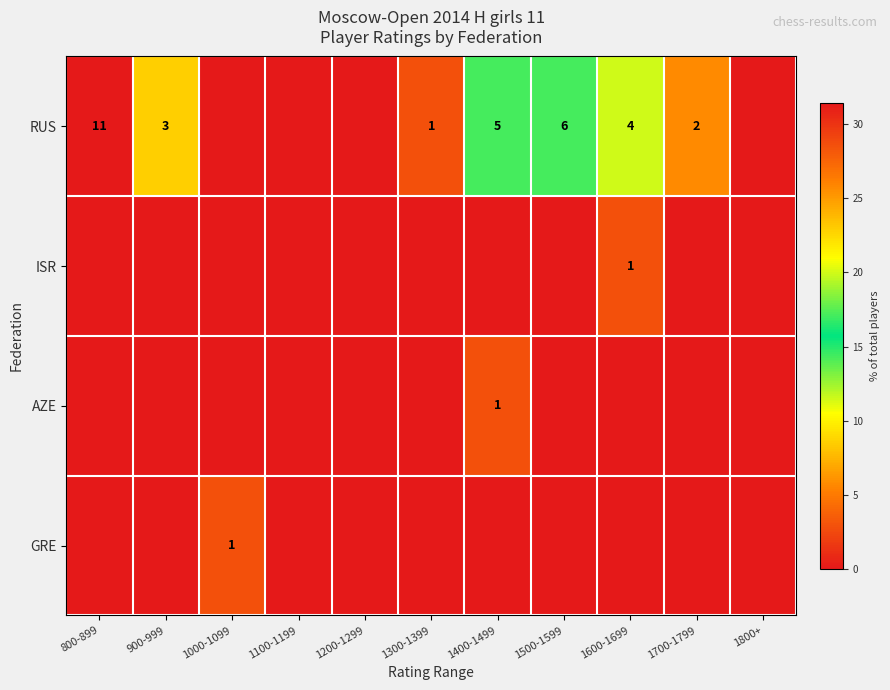

The value of RUS at 1500-1599 is 8. True or false?

False